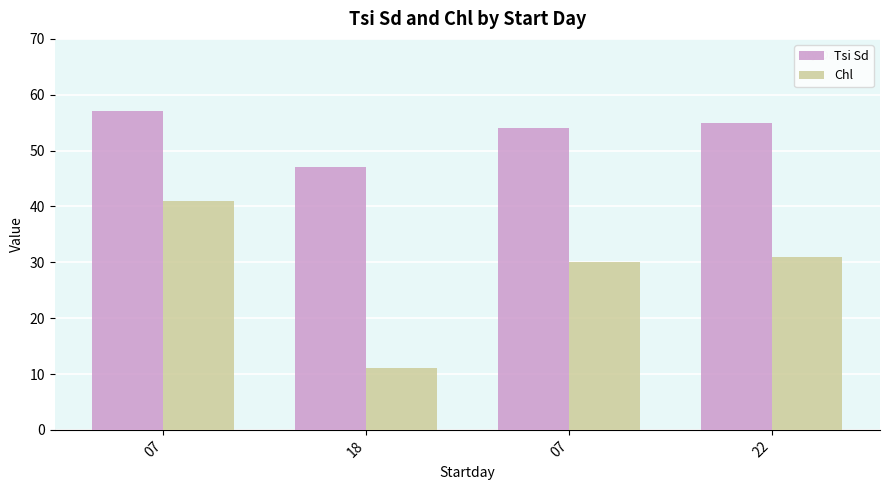

Which series has the largest total across all categories?

Tsi Sd